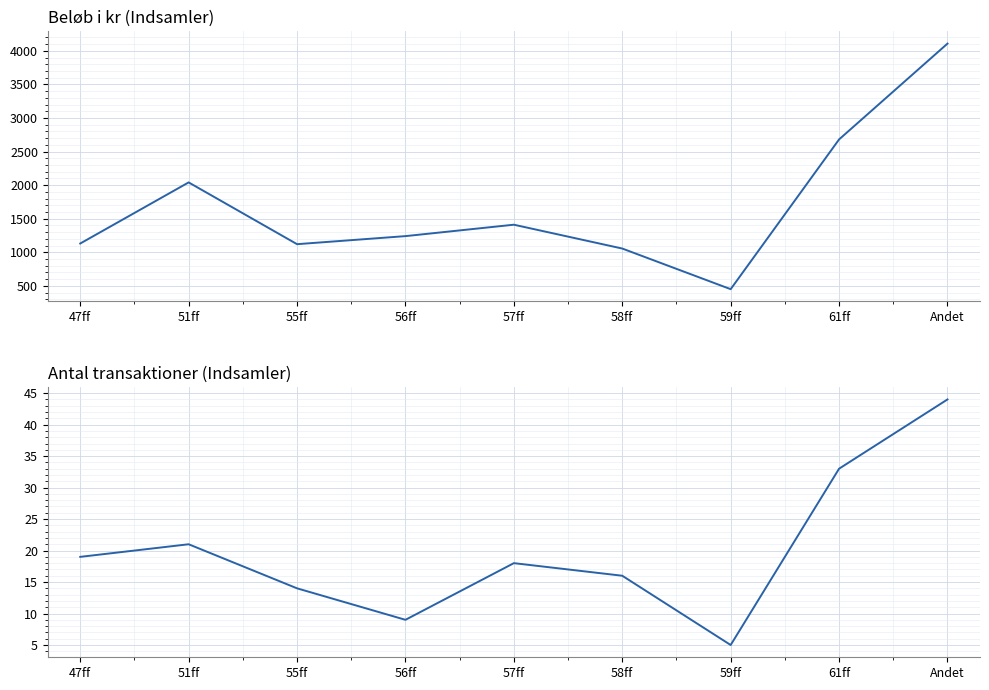

True or false: Antal transaktioner and Beløb i kr intersect in this chart.

False